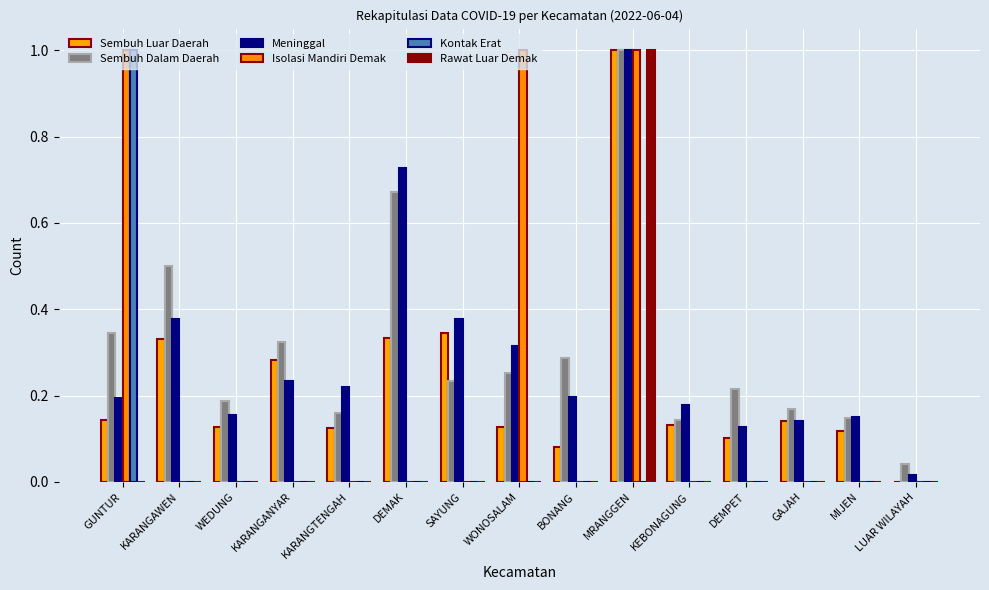

Which series has the largest range (max minus min)?

Sembuh Luar Daerah